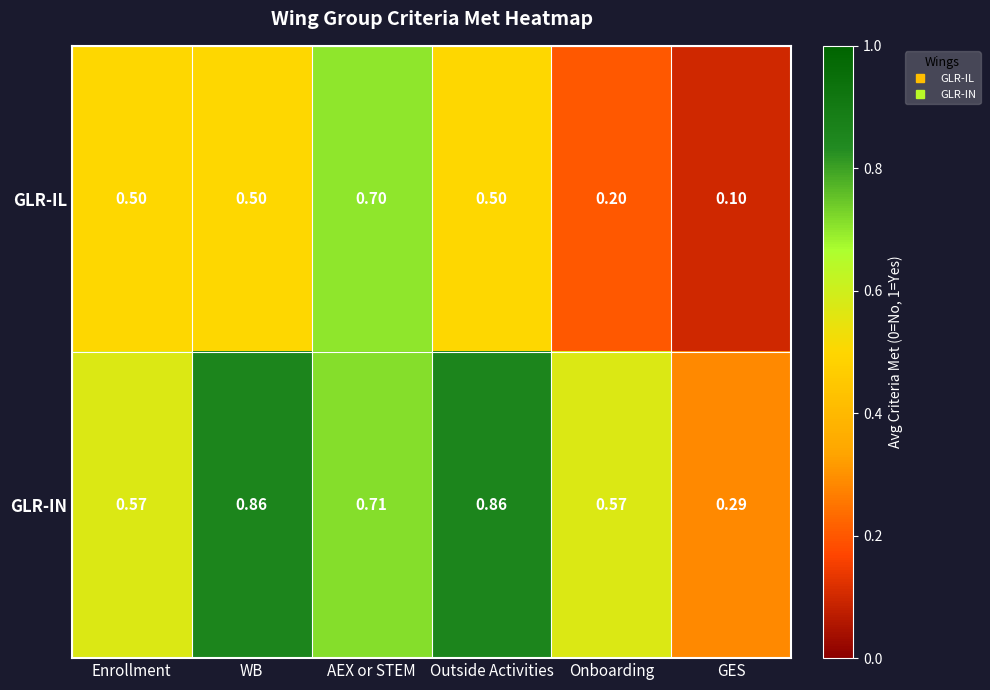

At WB, list the series in order from smallest to largest.

GLR-IL, GLR-IN